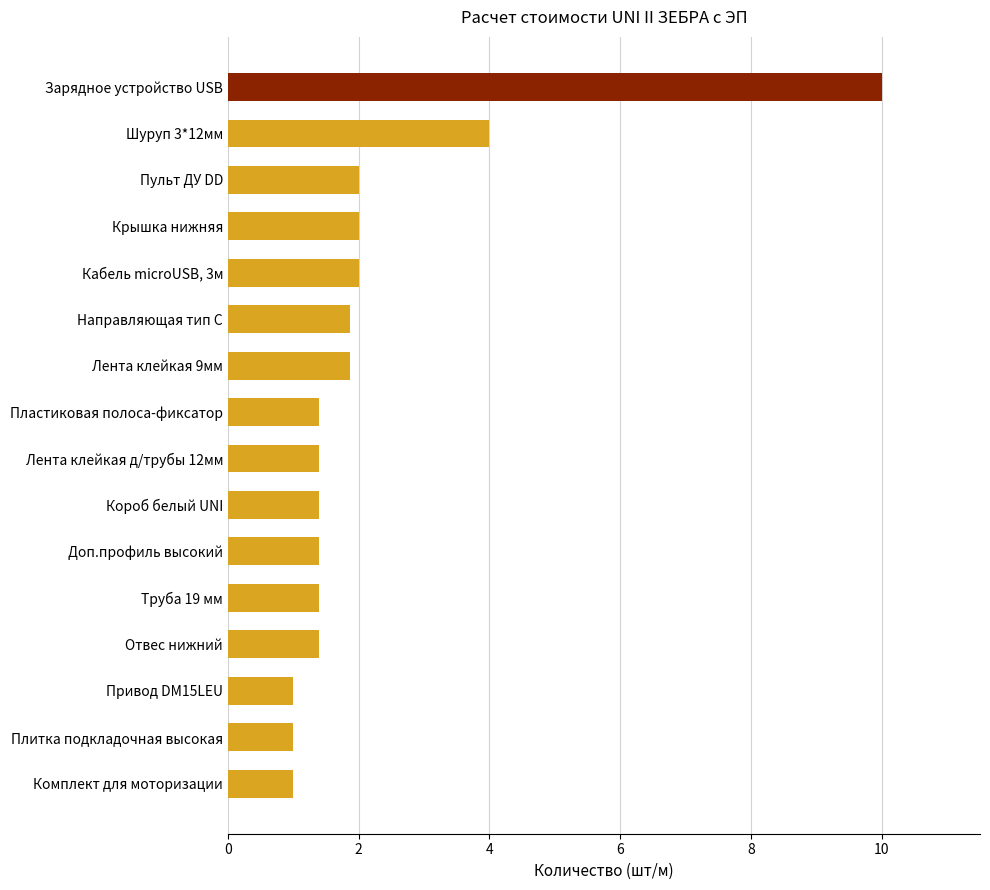

What is the change in value from Доп.профиль высокий to Комплект для моторизации?

-0.4